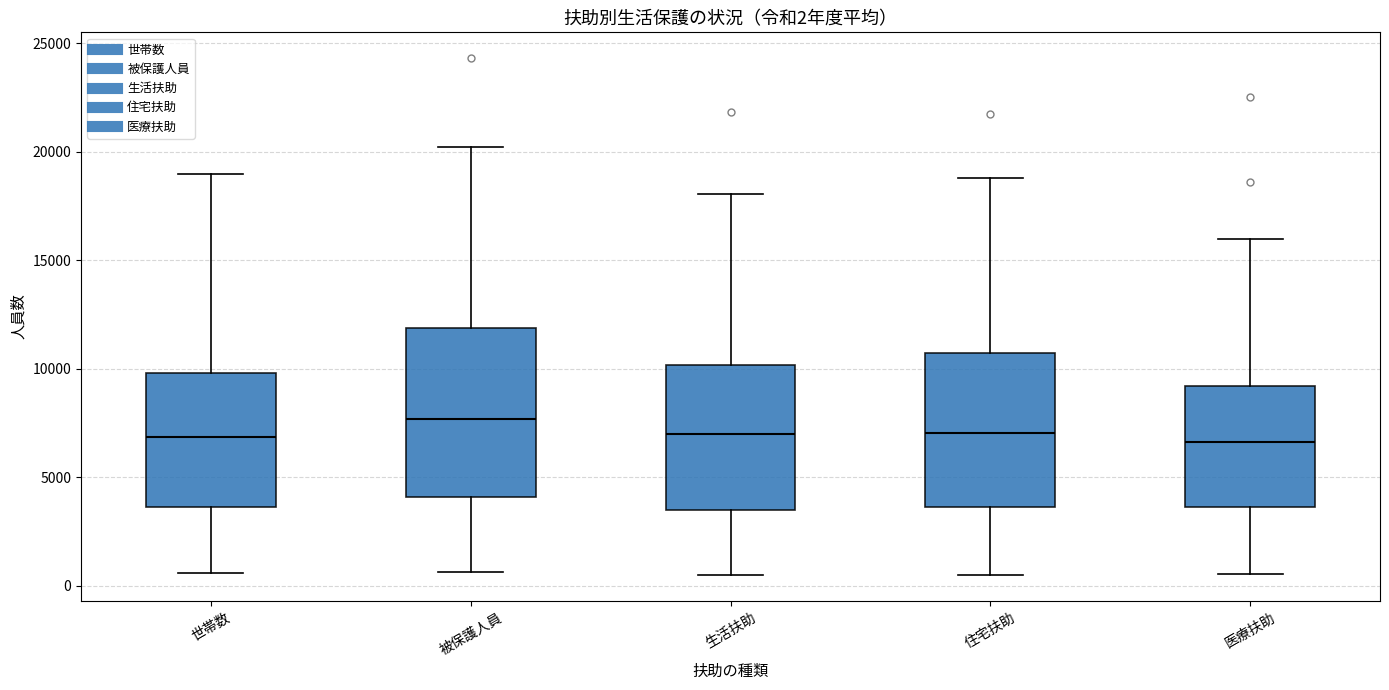

Which box is the tallest, from its lower edge to its upper edge?

被保護人員